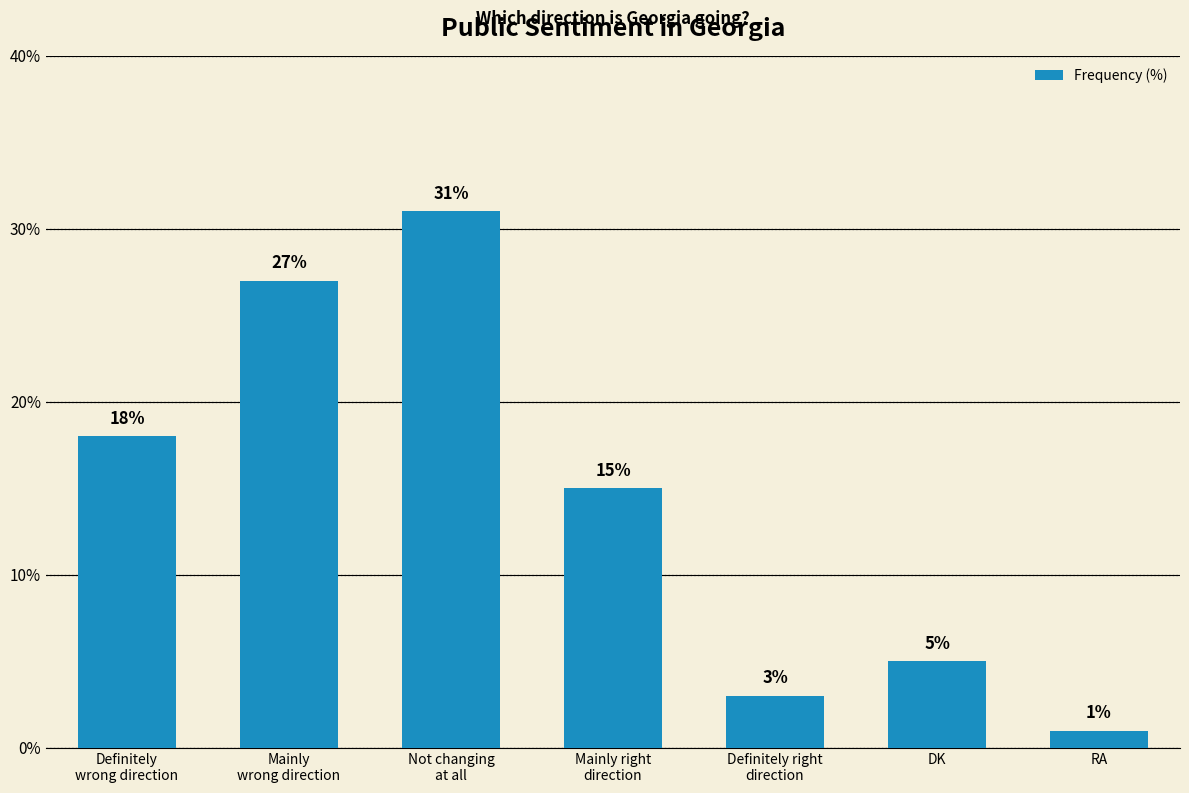

What is the sum of all values?

100